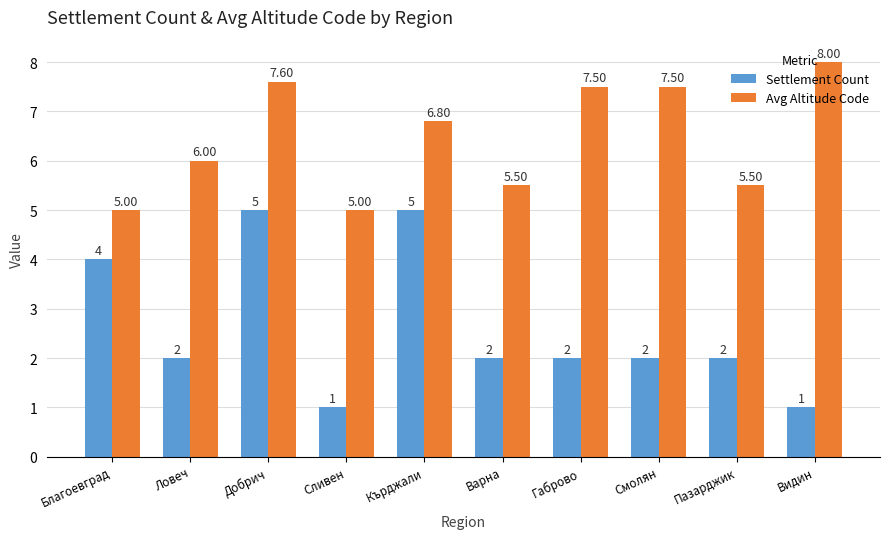

Reading left to right, transcribe all the data shown in this chart.

Settlement Count: 4.0	2.0	5.0	1.0	5.0	2.0	2.0	2.0	2.0	1.0
Avg Altitude Code: 5.0	6.0	7.6	5.0	6.8	5.5	7.5	7.5	5.5	8.0